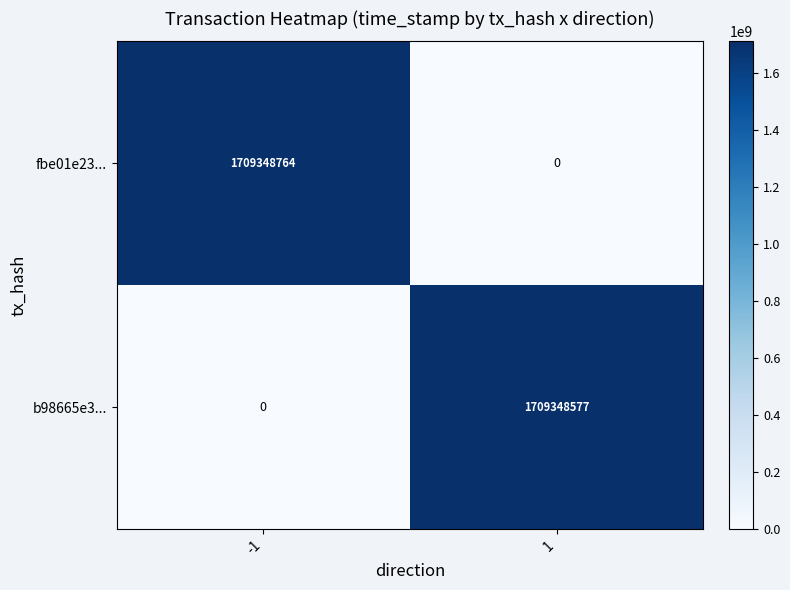

What is the total value across all series at -1?

1709348764